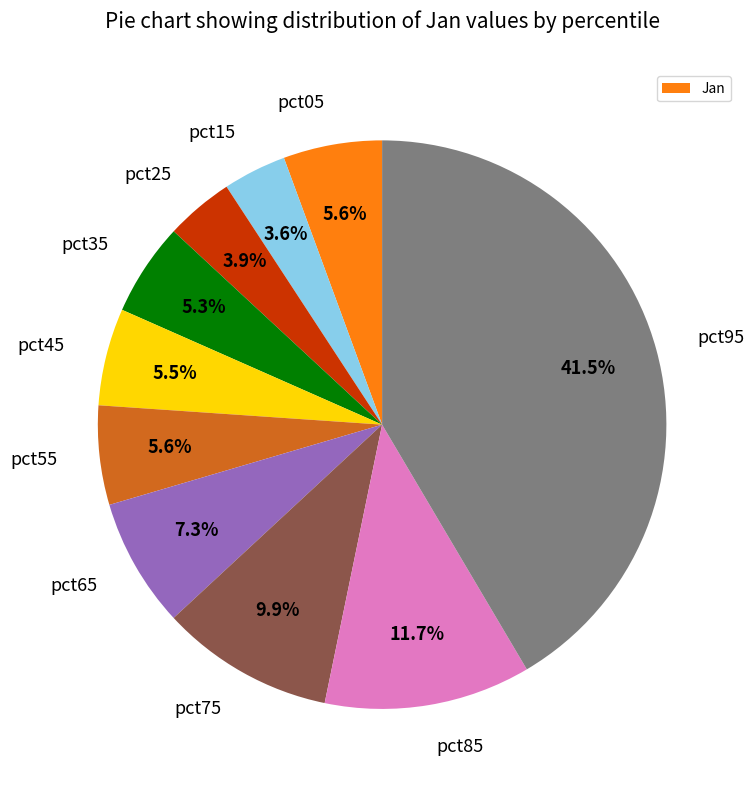

Which slice is the largest?

pct95